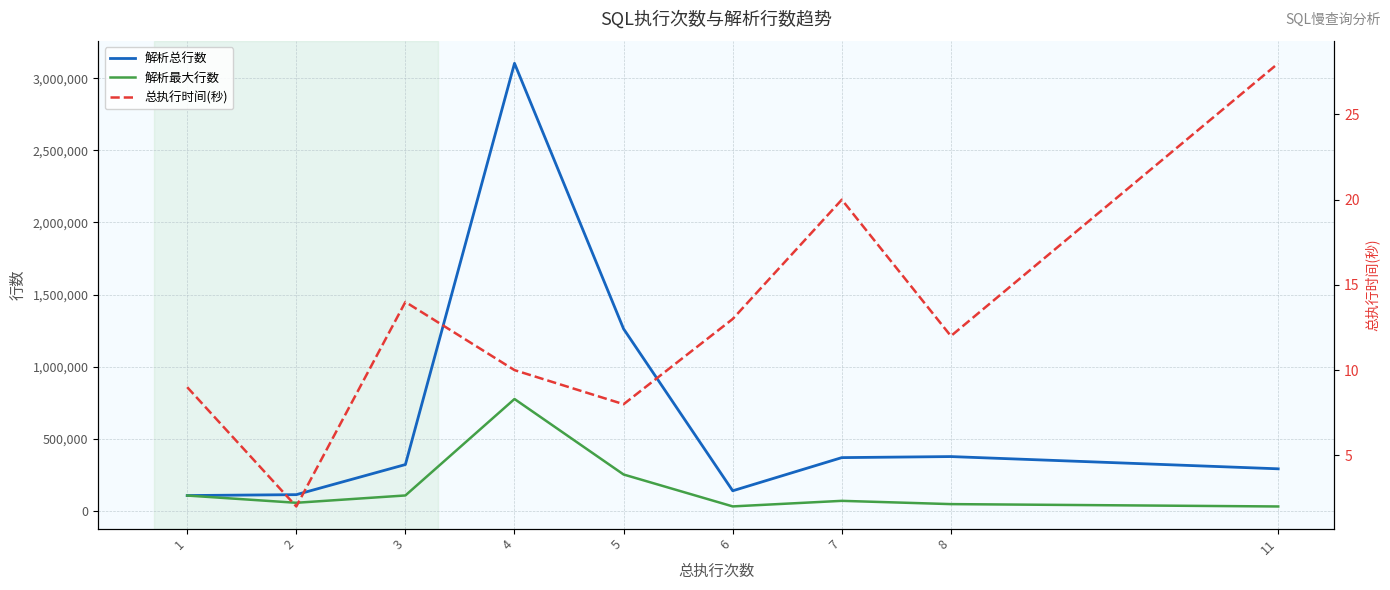

What value does the 总执行时间(秒) series have at 3?

14